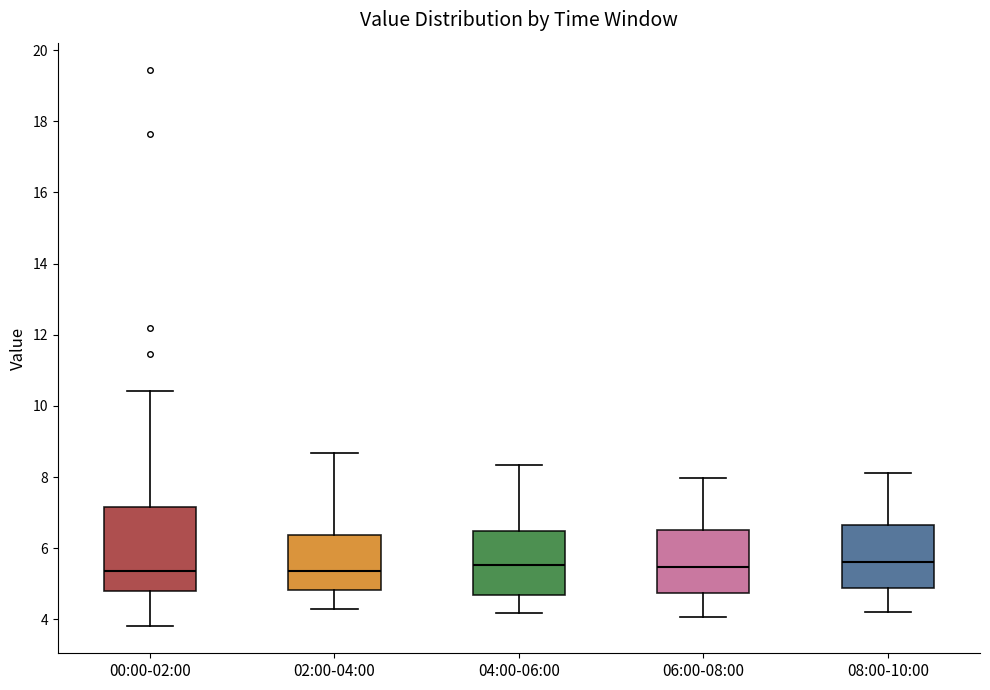

Where is the upper edge of the box for 08:00-10:00 on the y-axis? The values are not printed on the chart, so give them approximately, as read against the axis.

6.6